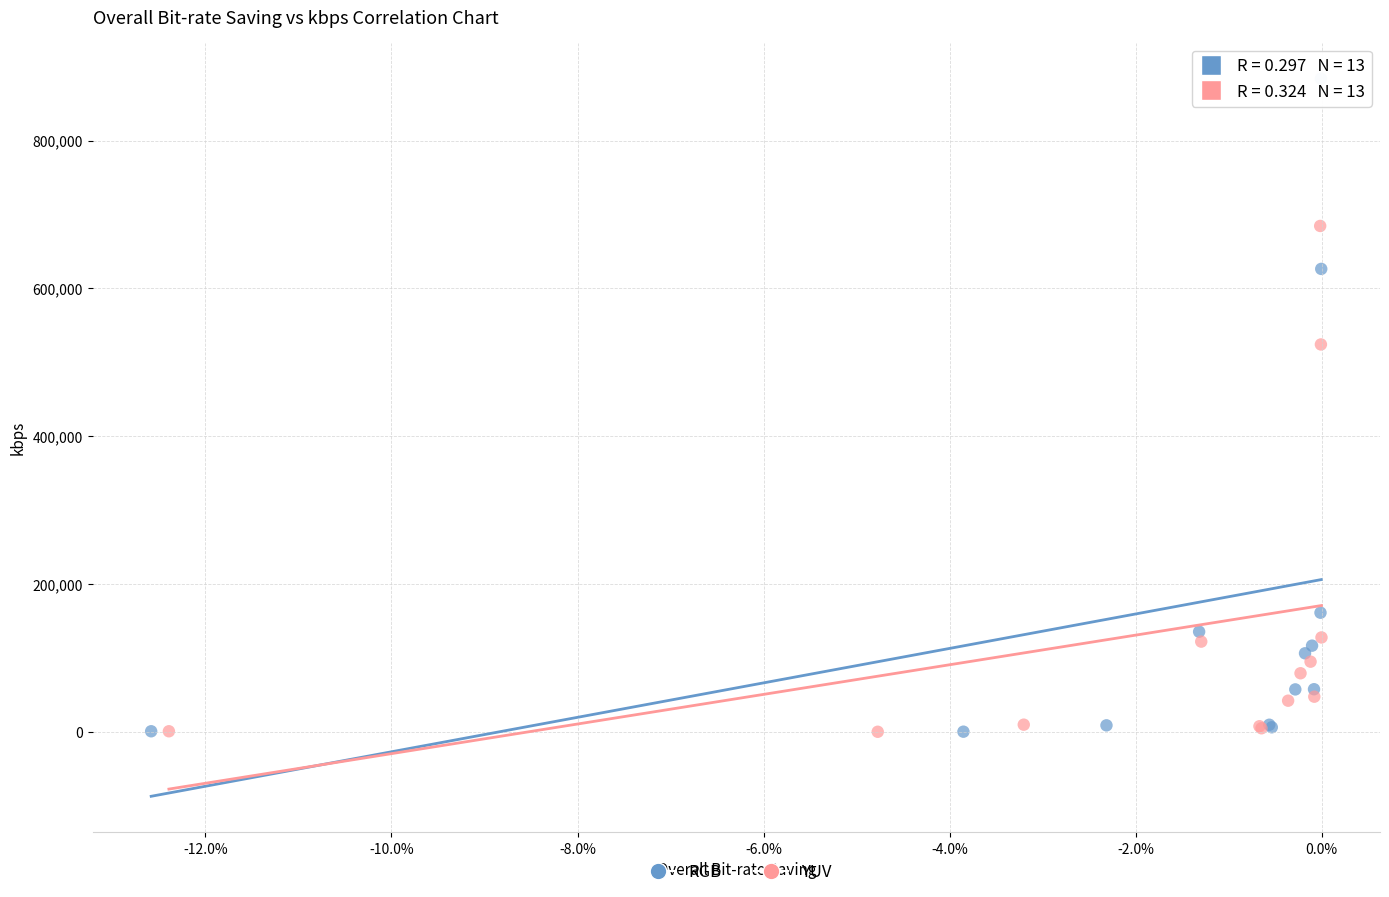

Which series contains the highest Y value?

RGB